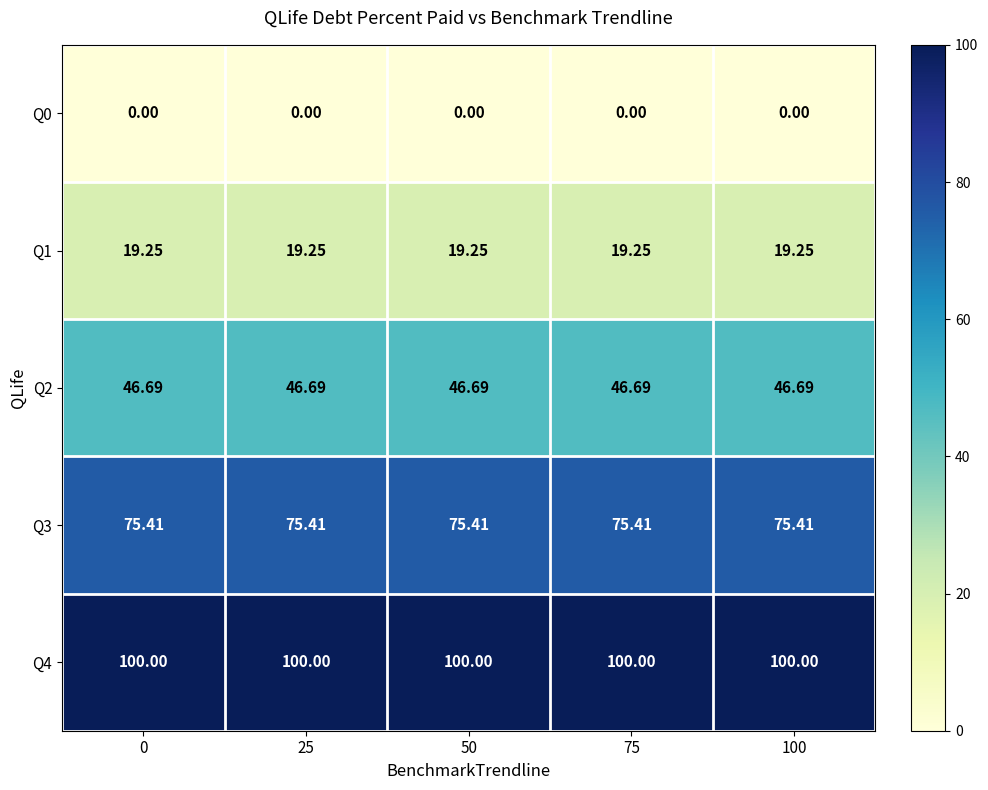

Which series has the largest total across all categories?

Q4